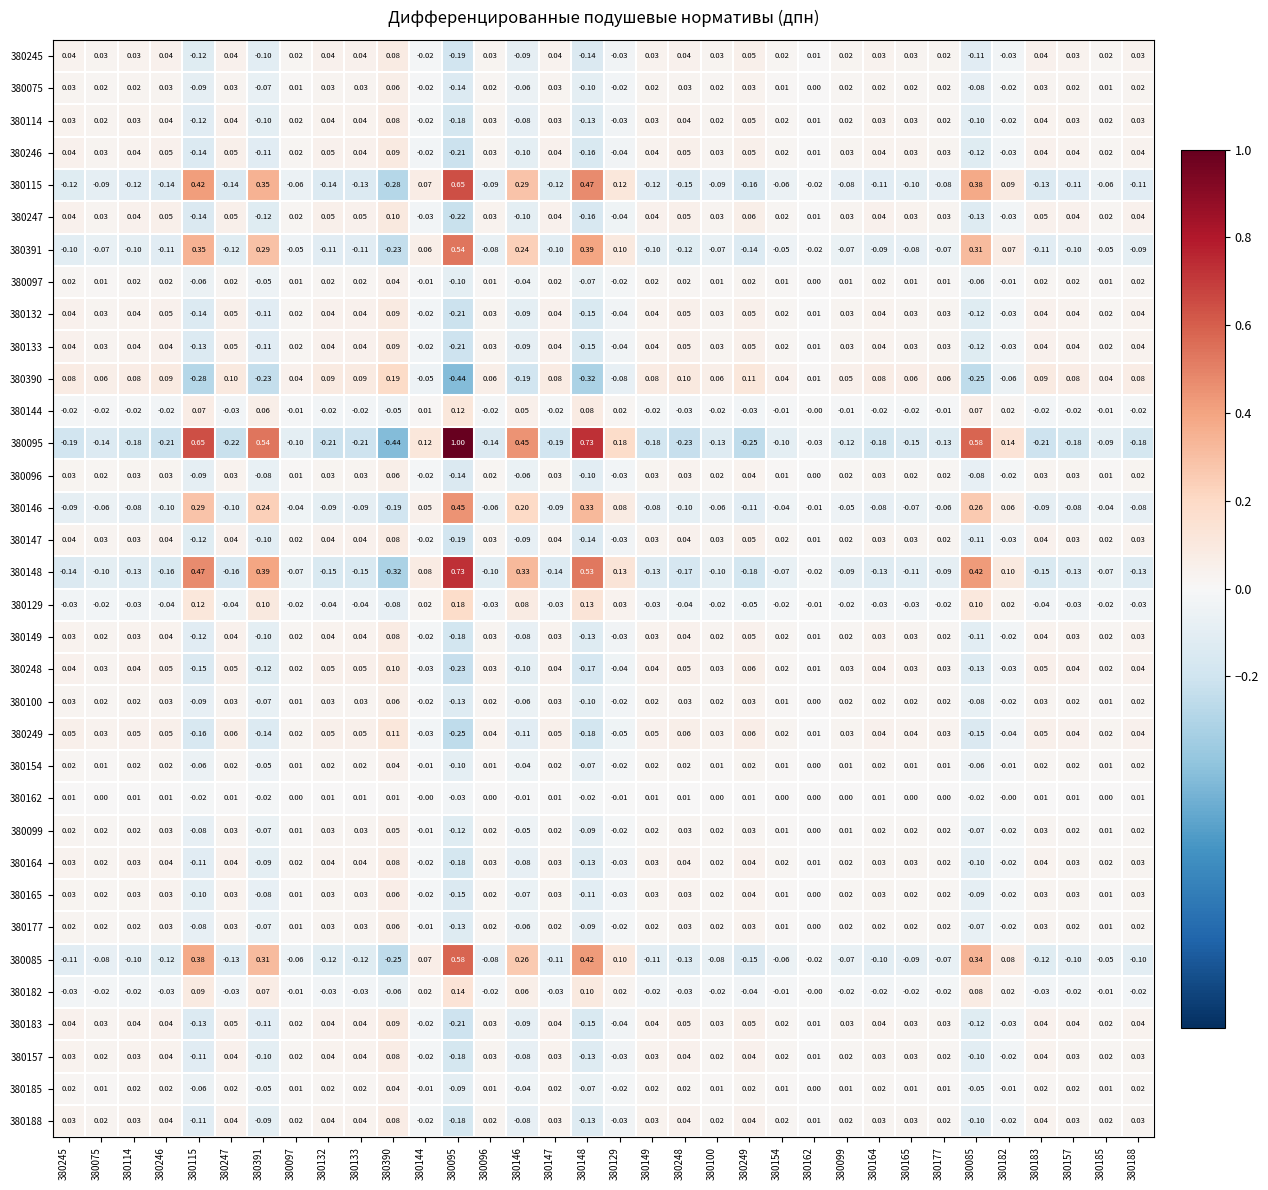

Is the value of 380162 at 380249 greater than the value of 380096 at 380390?

No